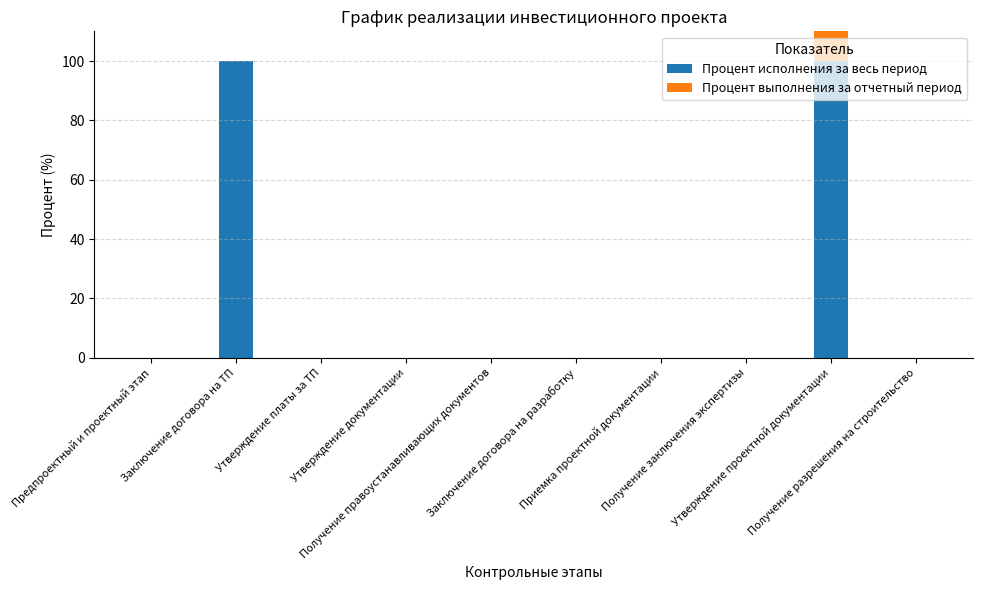

Which category has the highest value across all series?

Заключение договора на ТП